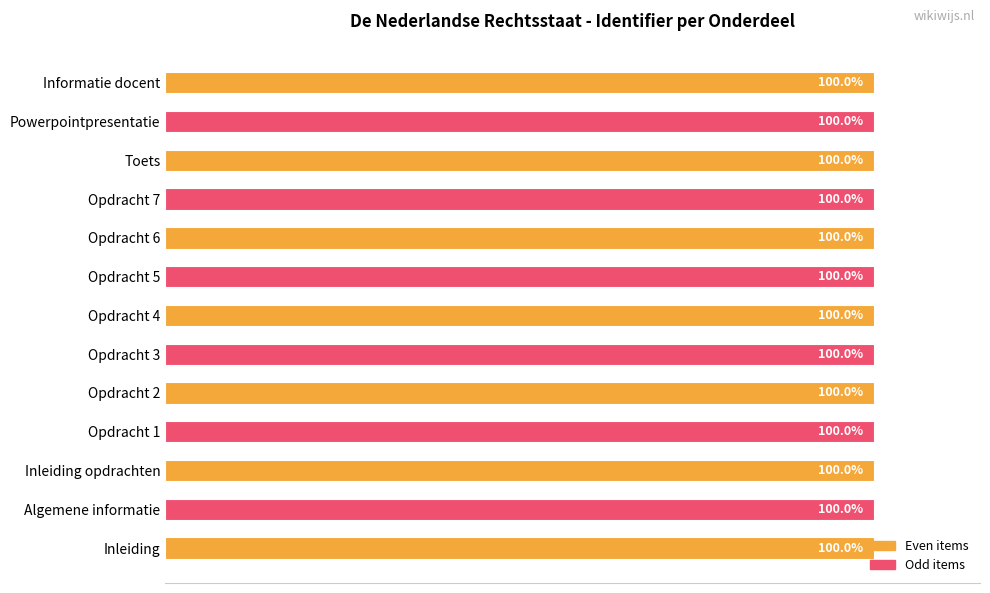

At which label is the value closest to 99?

Inleiding